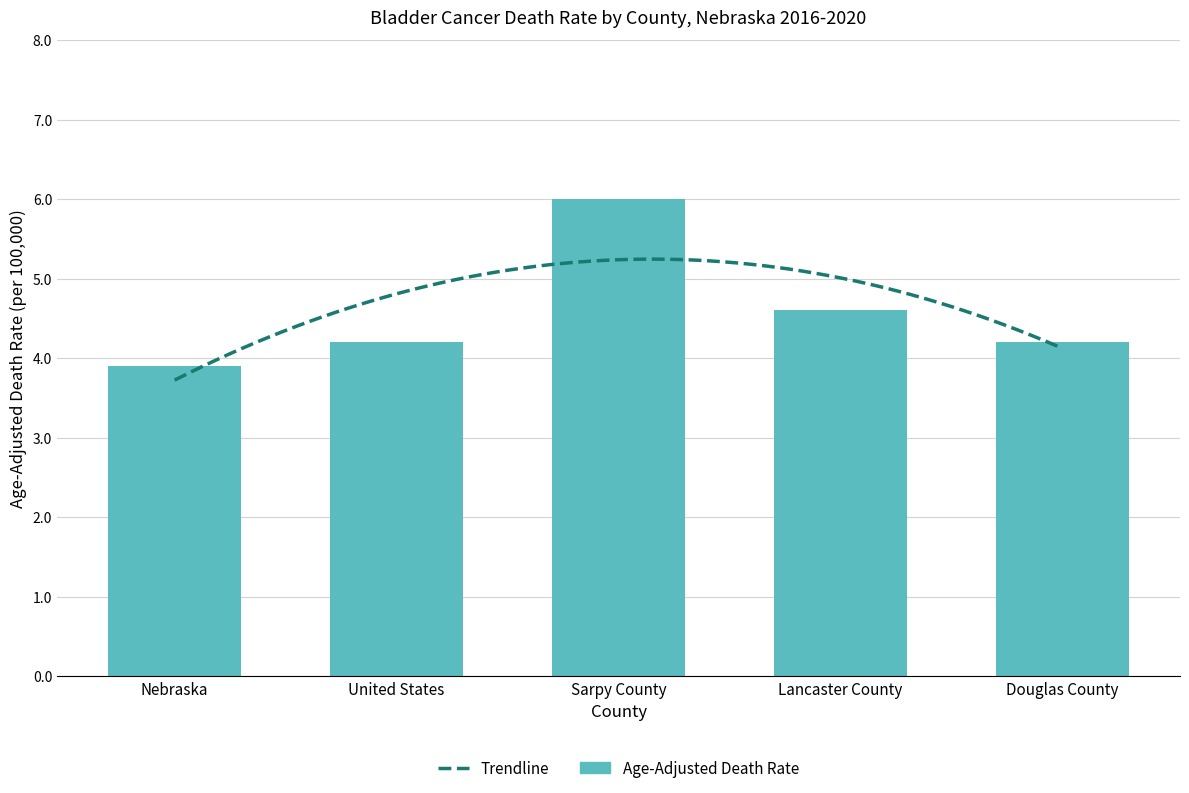

Where does the data first go above 4?

United States